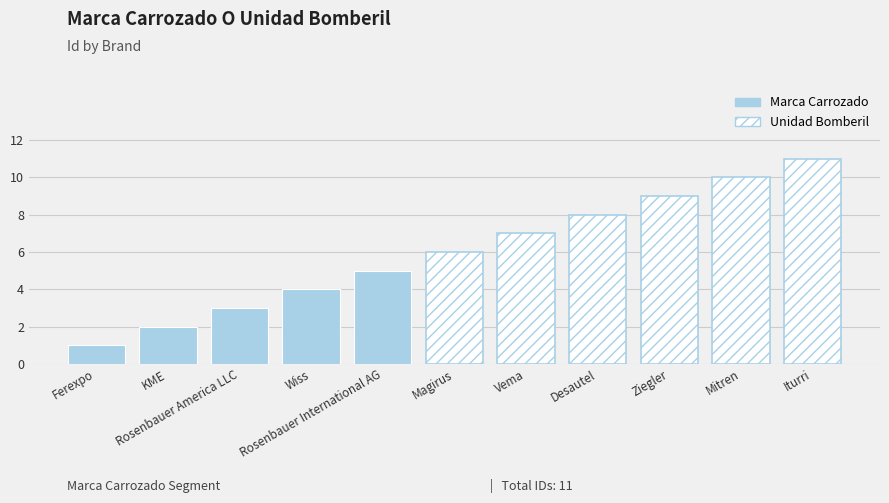

What is the change in value from Ferexpo to Wiss?

+3